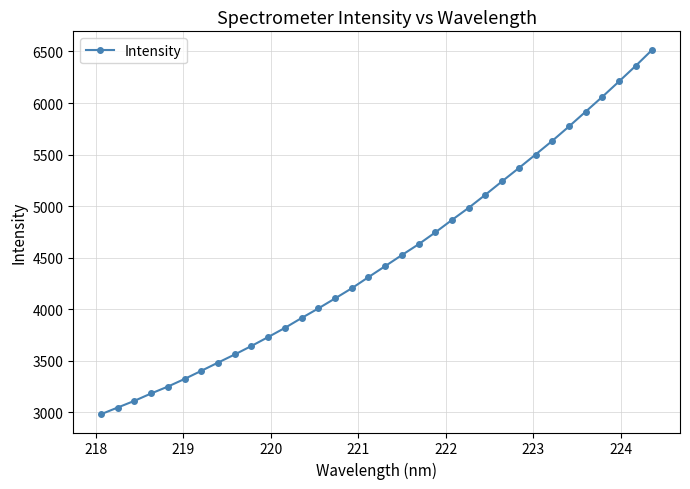

What is the value of the 12th point from the left?

3819.5